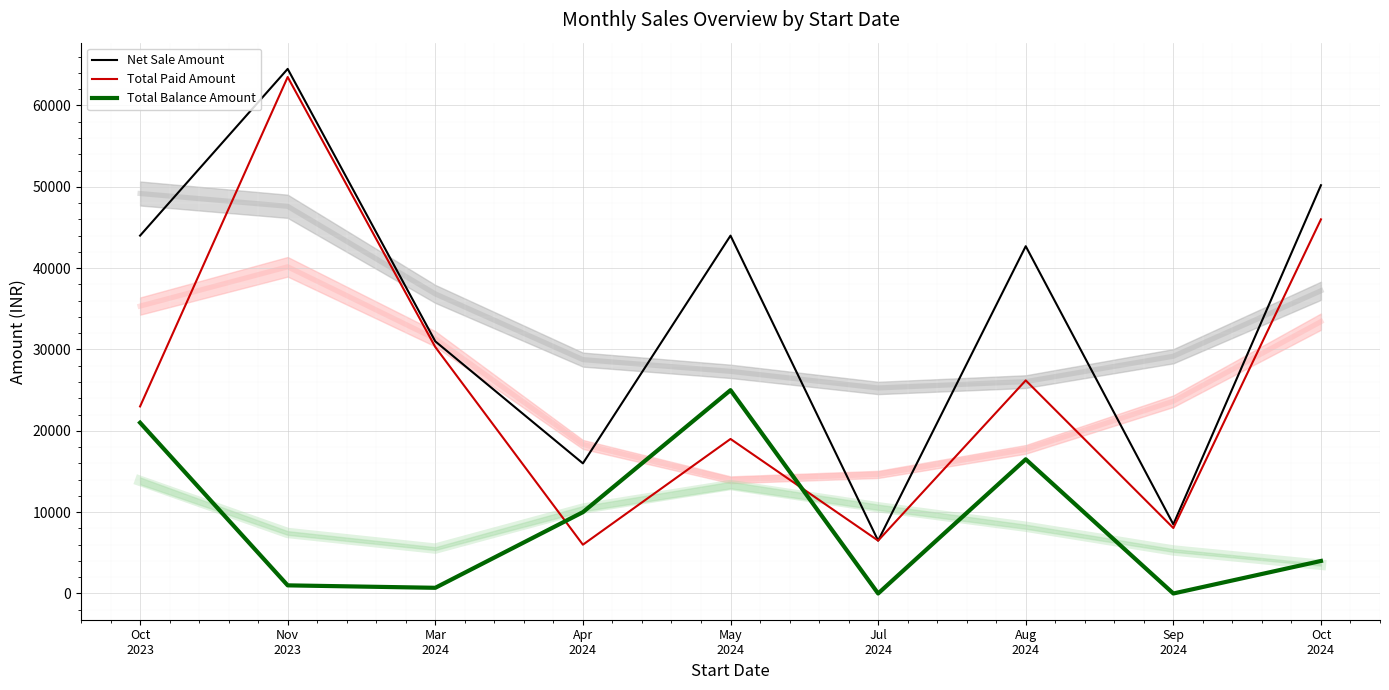

True or false: Total Balance Amount and Net Sale Amount intersect in this chart.

False